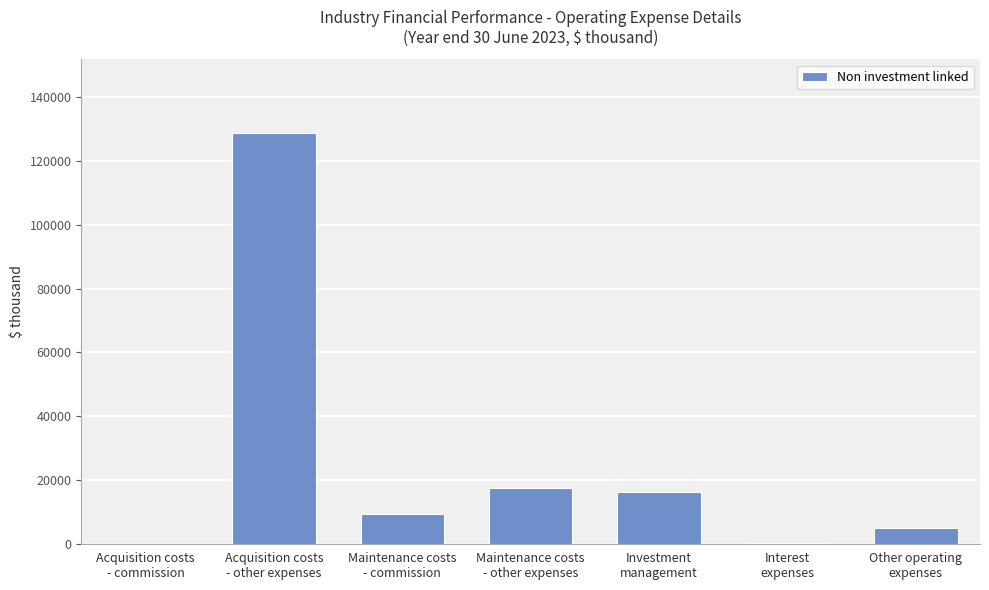

Does the chart contain stacked bars?

No